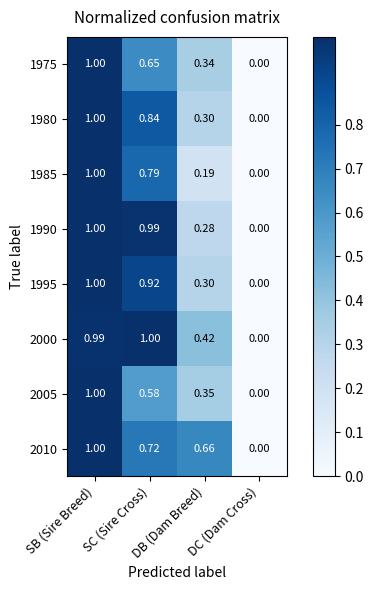

Which category has the lowest value across all series?

DC (Dam Cross)